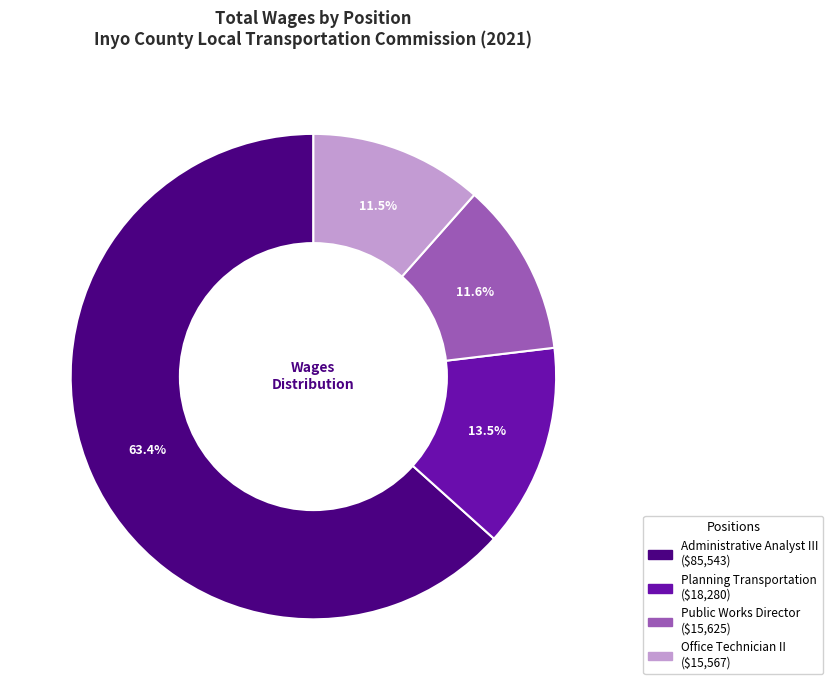

How many segments does this pie chart have?

4